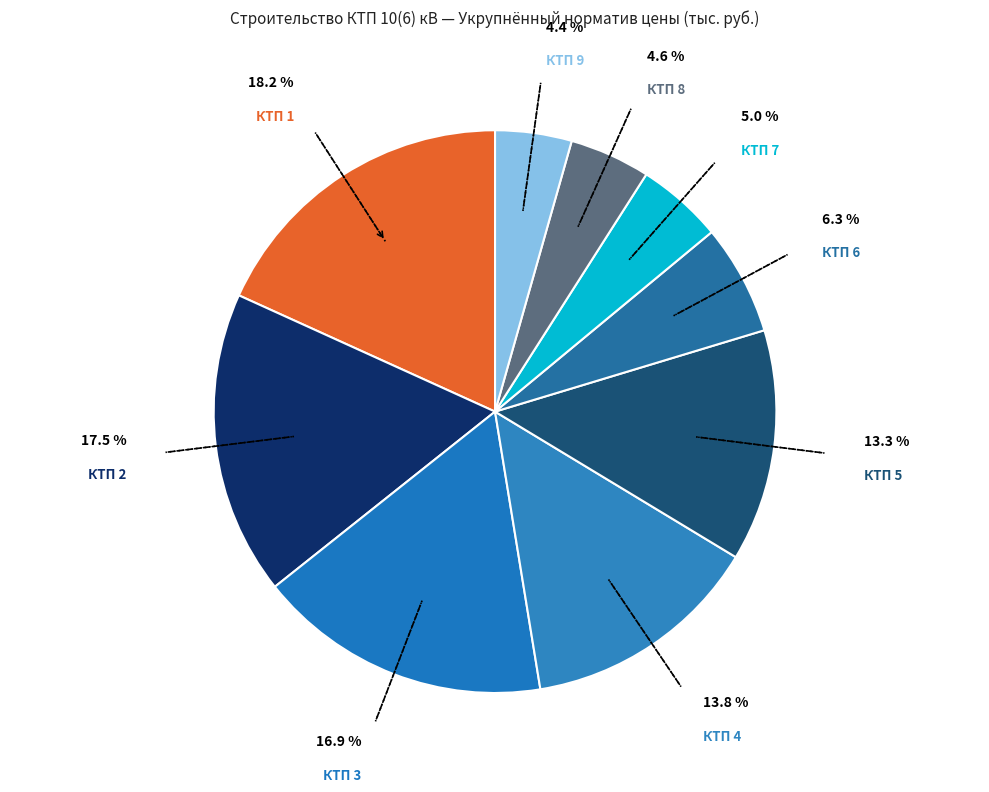

How many segments does this pie chart have?

9